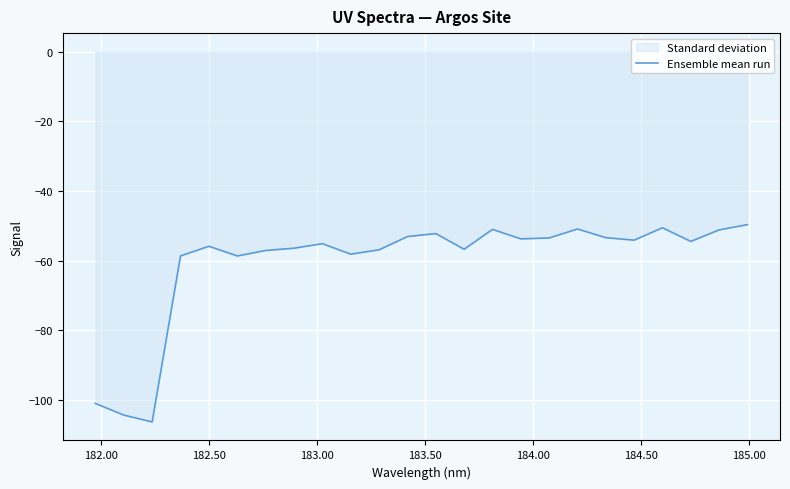

What is the minimum value shown in the chart?

-106.4